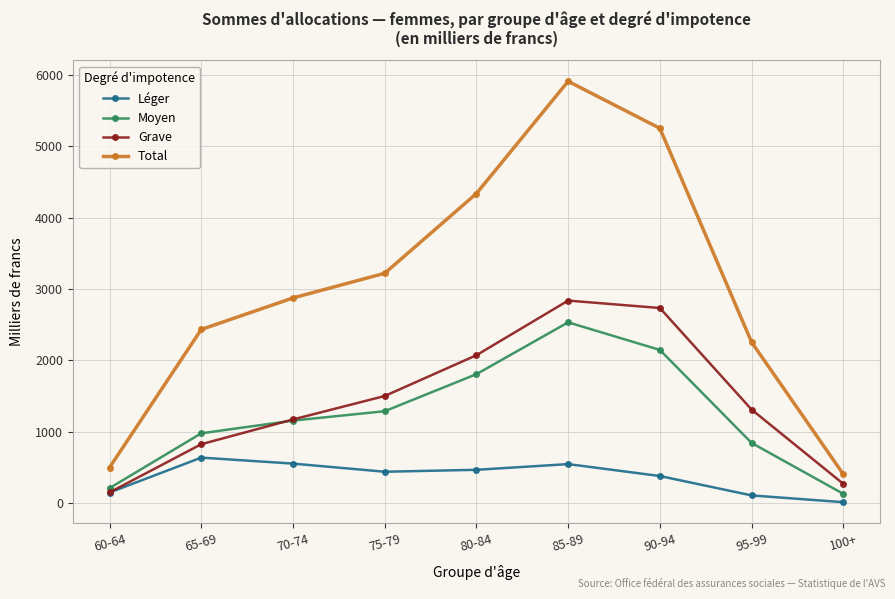

Which series changed the most between 60-64 and 65-69?

Total